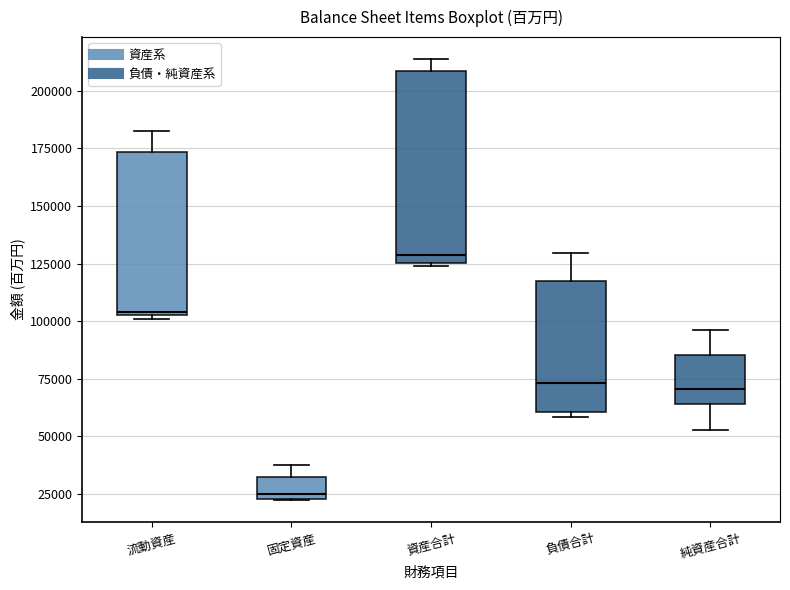

Reading left to right, transcribe this box plot: for each box, give where its median line is, the range the box spans, and where its two whiskers end, as read against the y-axis. The values are not printed on the chart, so give them approximately, as read against the axis.

流動資産: median 105000, box 105000 to 175000, whiskers 100000 to 180000
固定資産: median 25000 (just above the box's lower edge), box 25000 to 30000, whiskers 20000 to 40000
資産合計: median 130000, box 125000 to 210000, whiskers 125000 (just below the box's lower edge) to 215000
負債合計: median 75000, box 60000 to 120000, whiskers 60000 (just below the box's lower edge) to 130000
純資産合計: median 70000, box 65000 to 85000, whiskers 55000 to 95000